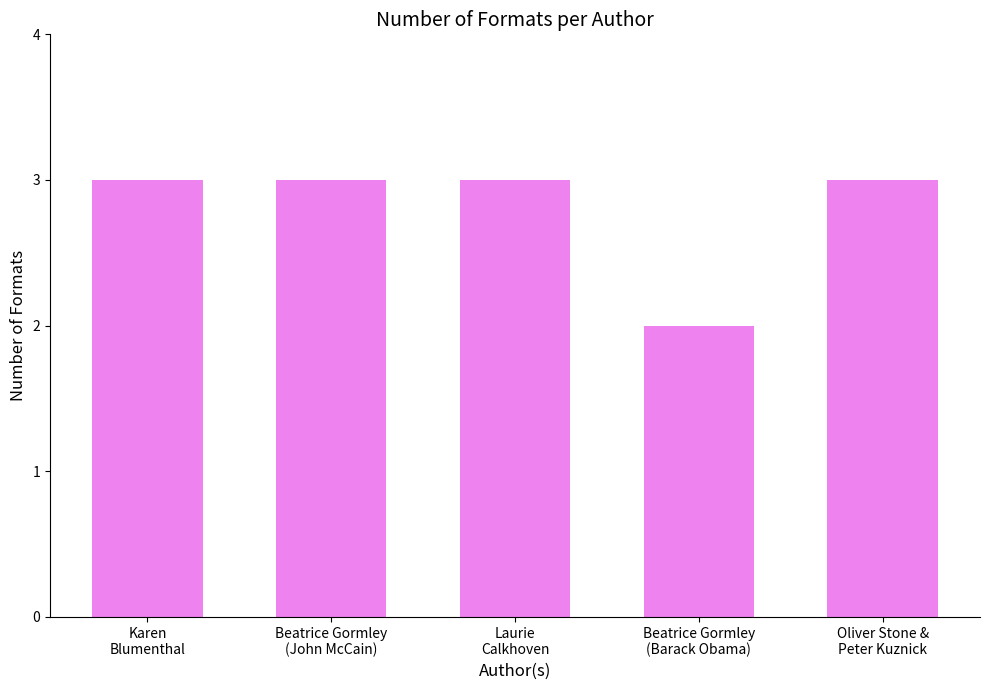

What is the sum of all values?

14